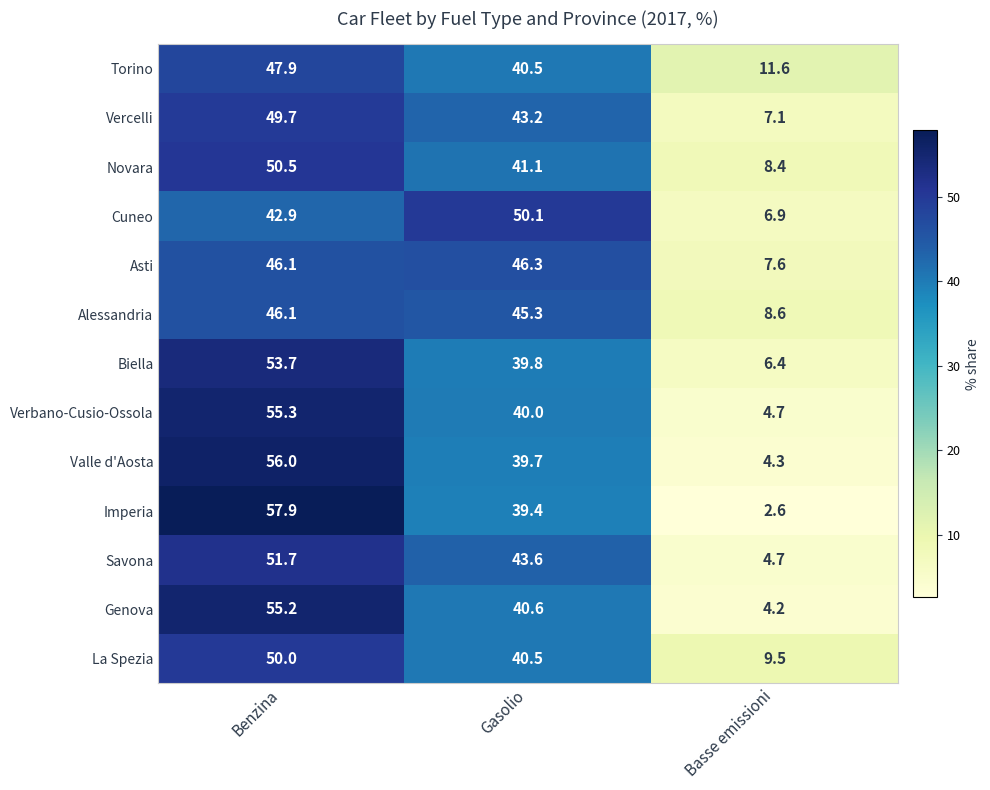

List the series in order of their peak value, lowest first.

Alessandria, Asti, Torino, Vercelli, La Spezia, Cuneo, Novara, Savona, Biella, Genova, Verbano-Cusio-Ossola, Valle d'Aosta, Imperia